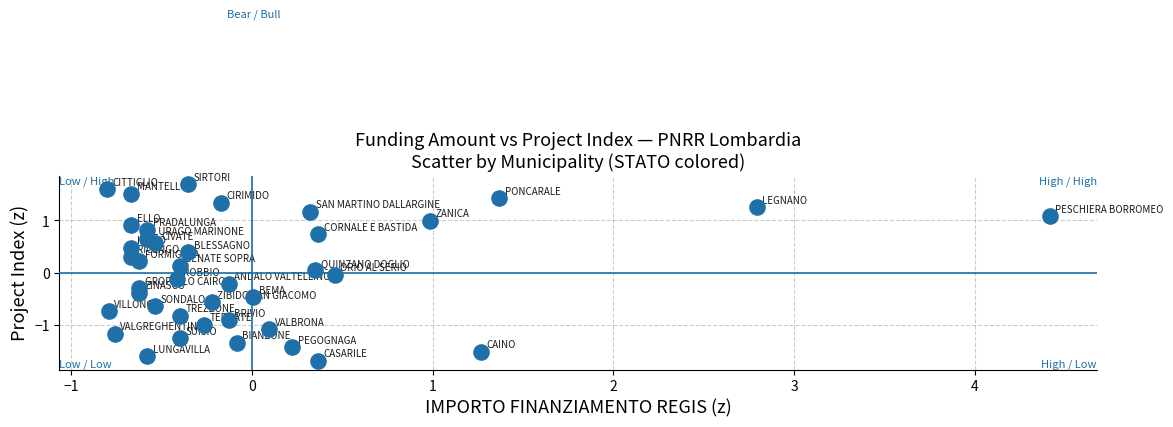

What is the range of Y values (max minus min)?

3.4